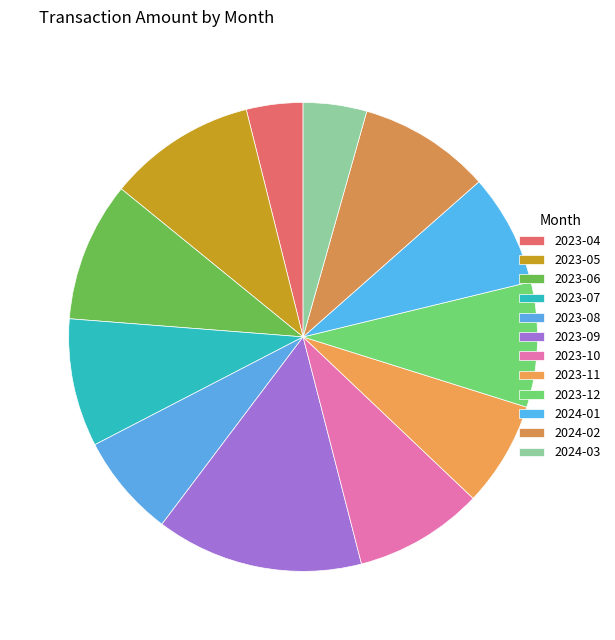

Which slice is the largest?

2023-09